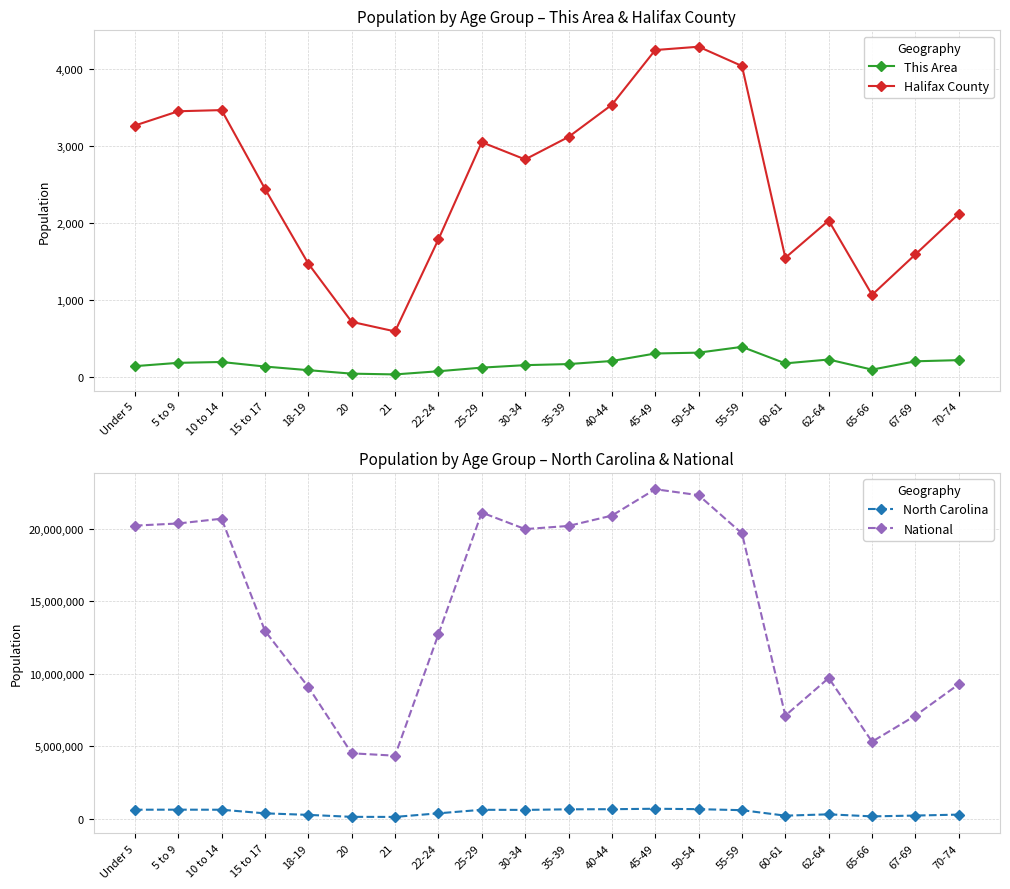

True or false: Halifax County and National cross at least once.

False